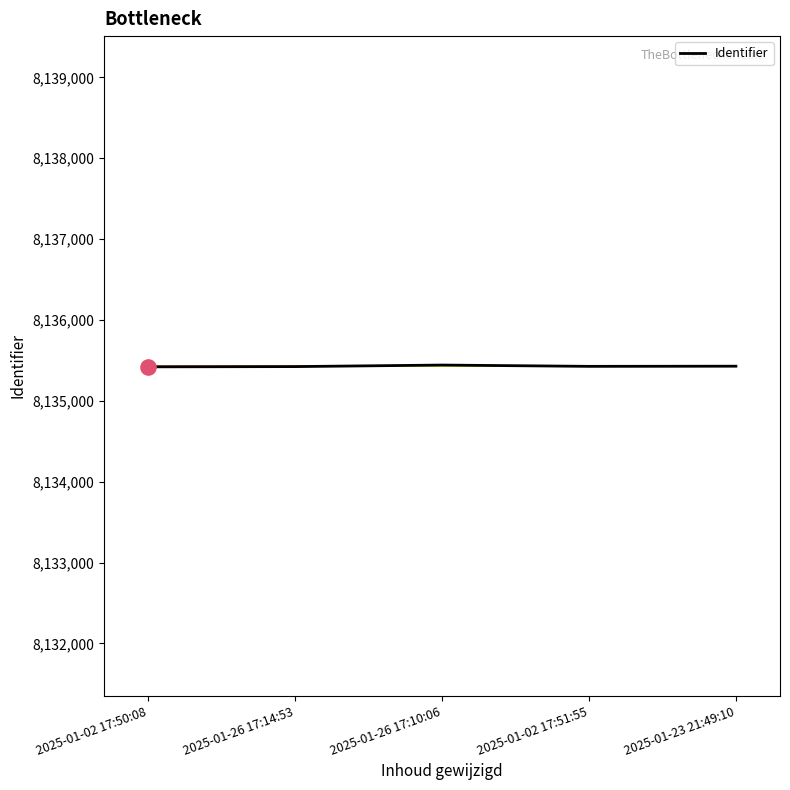

Approximately how many times larger is the value at 2025-01-26 17:14:53 compared to 2025-01-26 17:10:06?

1.0